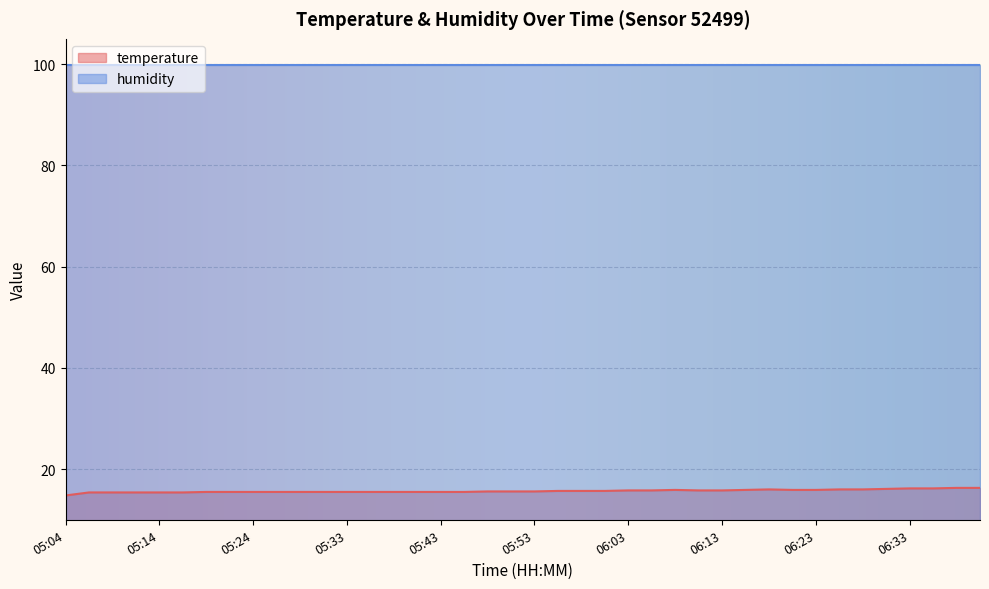

How many values are below 15?

1